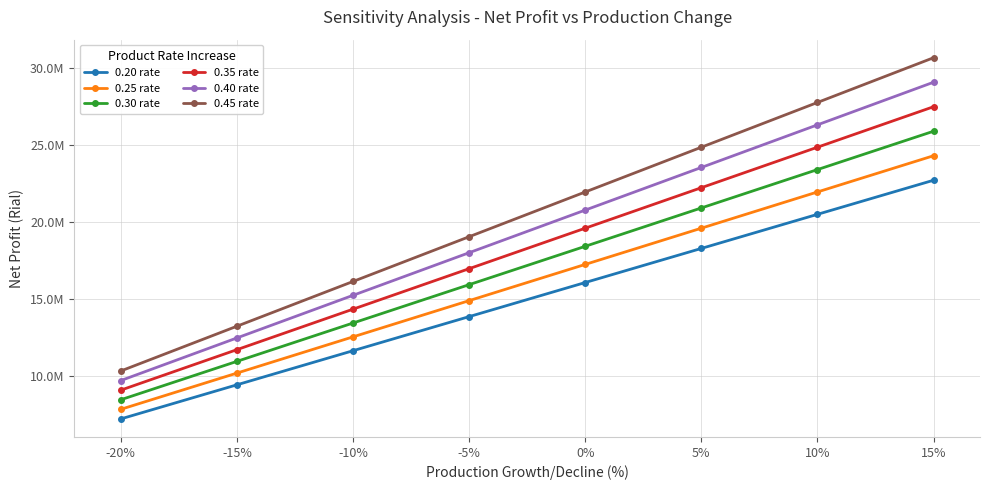

What are all the series names shown in the legend?

0.20 rate, 0.25 rate, 0.30 rate, 0.35 rate, 0.40 rate, 0.45 rate